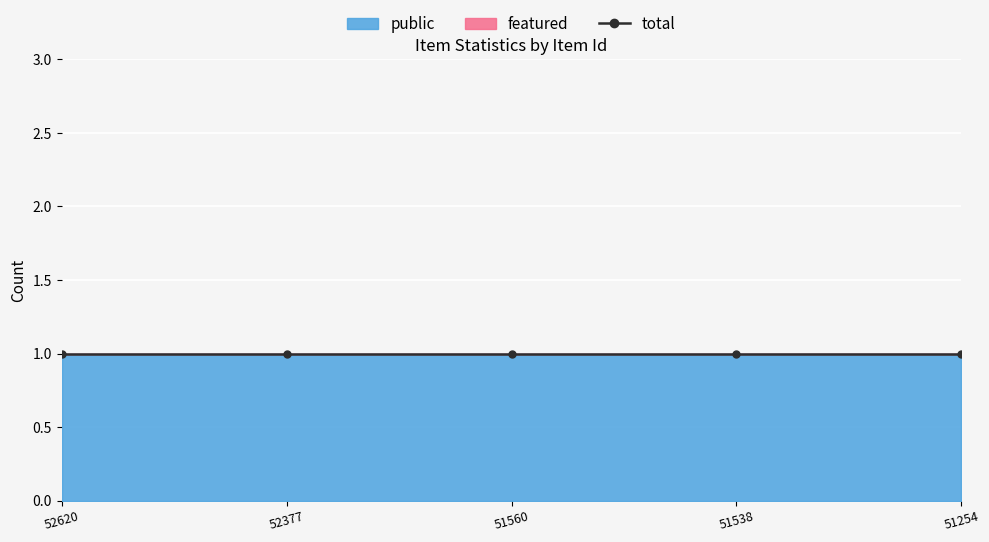

What is the lowest value of the total series?

1